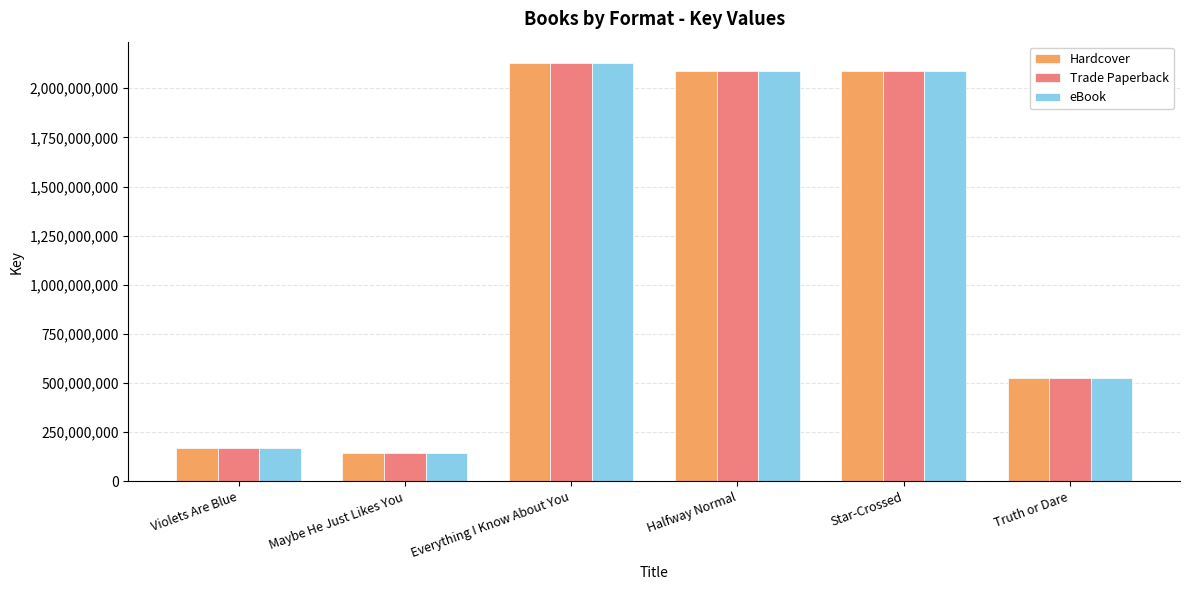

Which category has the lowest value in the eBook series?

Maybe He Just Likes You